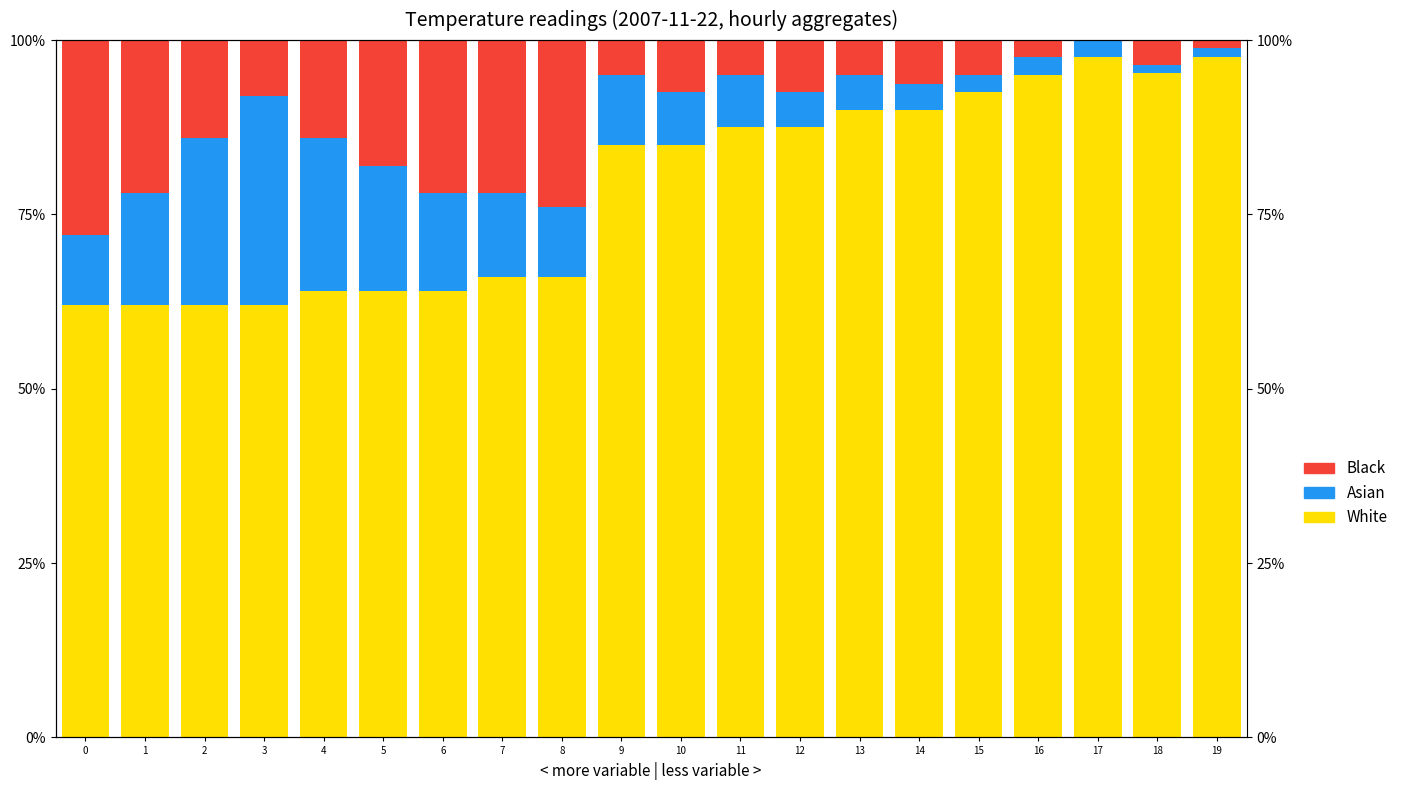

What is the sum of all Asian values?

204.6